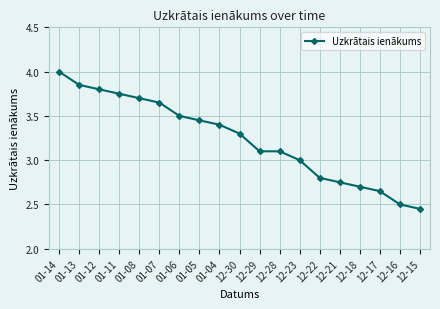

What is the average value?

3.2